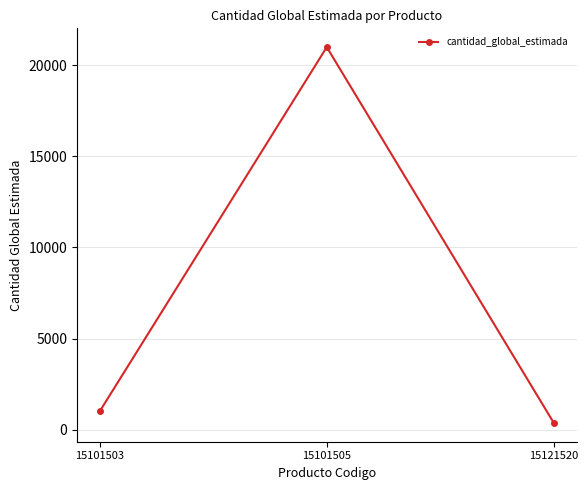

Rank the categories by value from highest to lowest.

15101505, 15101503, 15121520